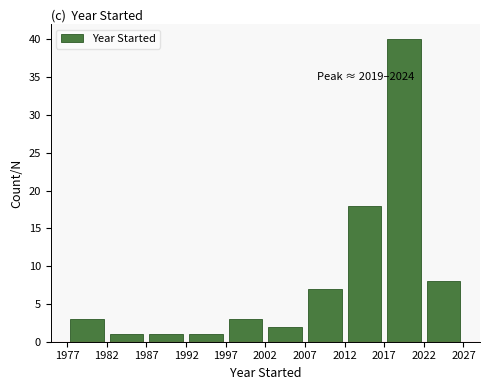

Over which range of the x-axis is the bar tallest?

2017 to 2022